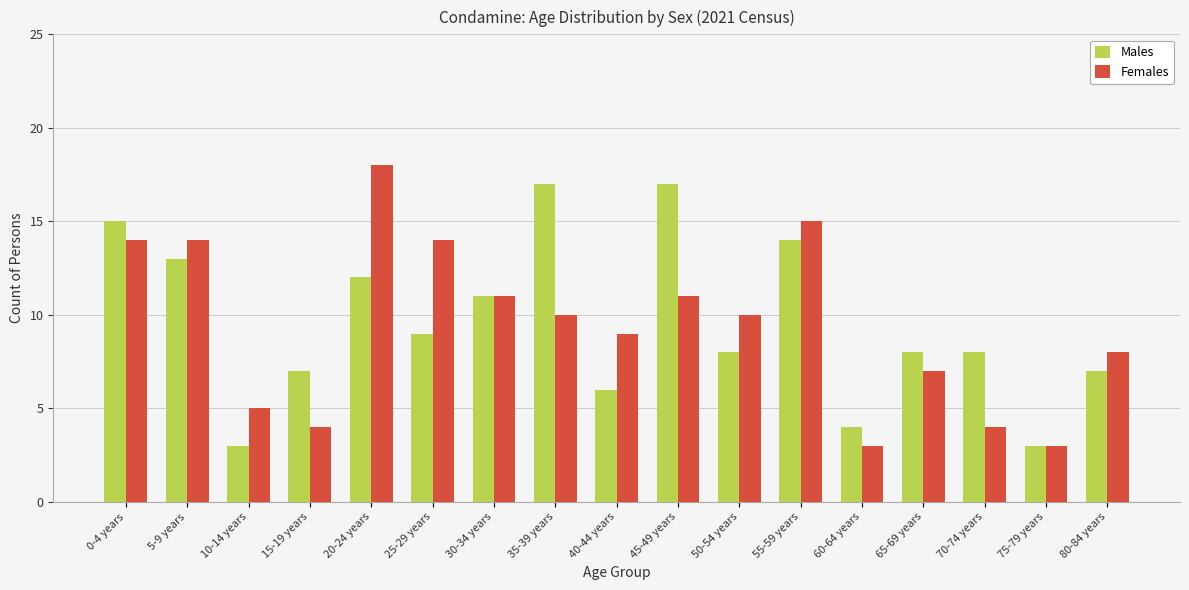

What are all the series names shown in the legend?

Males, Females